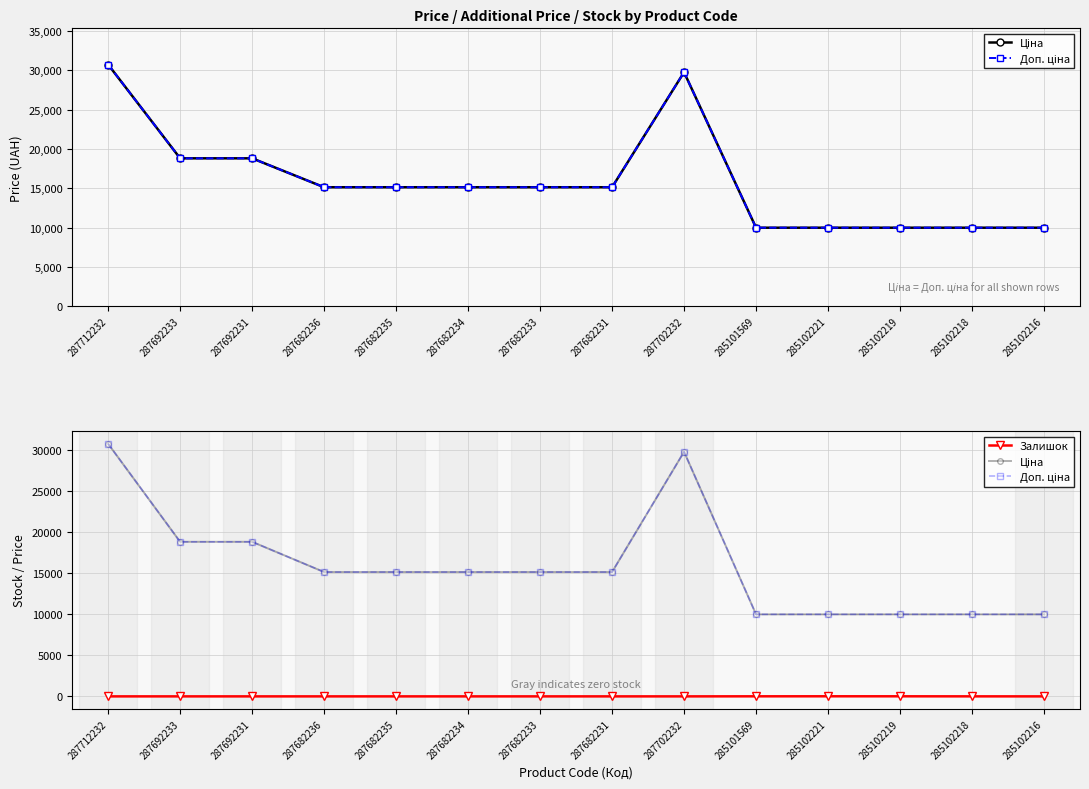

What is the spread (max minus min) of values at 287692231?

18796.8